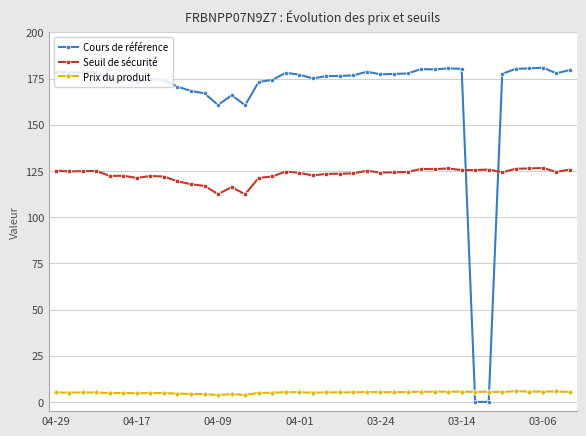

What is the value of the Cours de référence point at the 21st from the left?

176.3